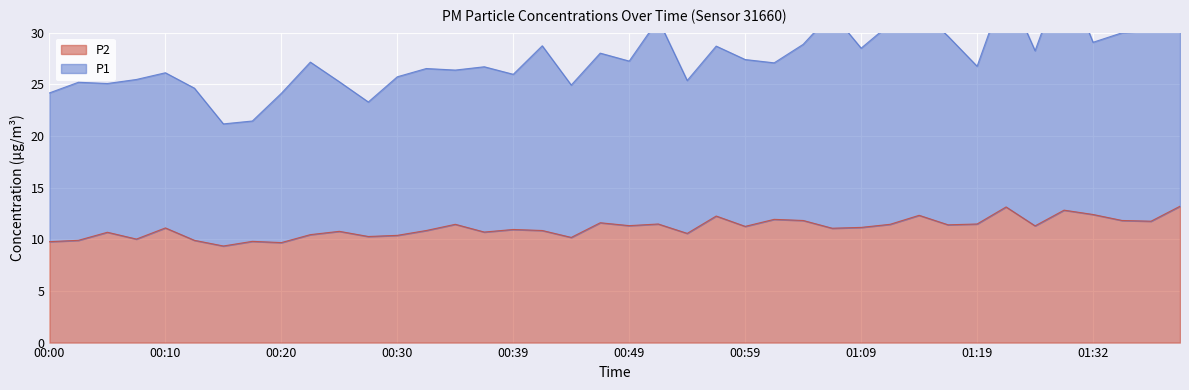

What is the value of the P2 point at the 25th from the left?

11.2